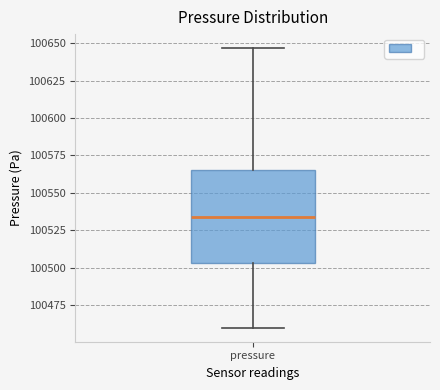

Where is the upper edge of the box for pressure on the y-axis? The values are not printed on the chart, so give them approximately, as read against the axis.

100565